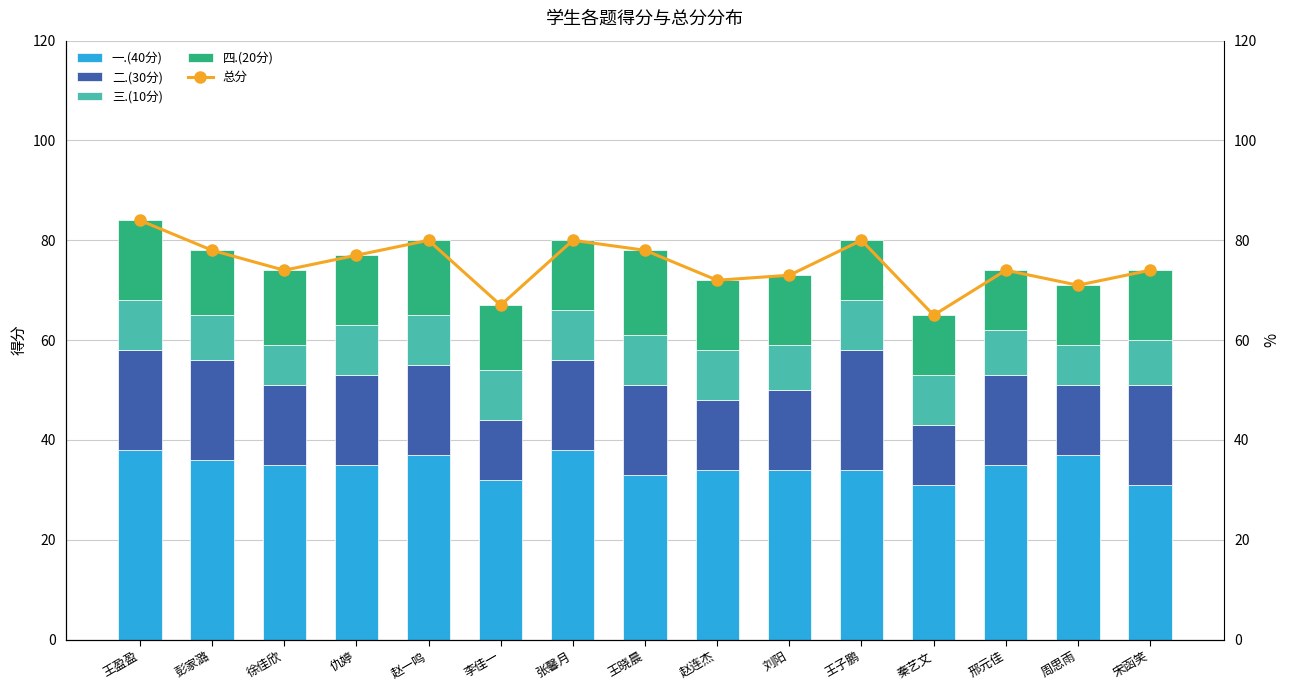

How many 二.(30分) values are between 14 and 20?

12